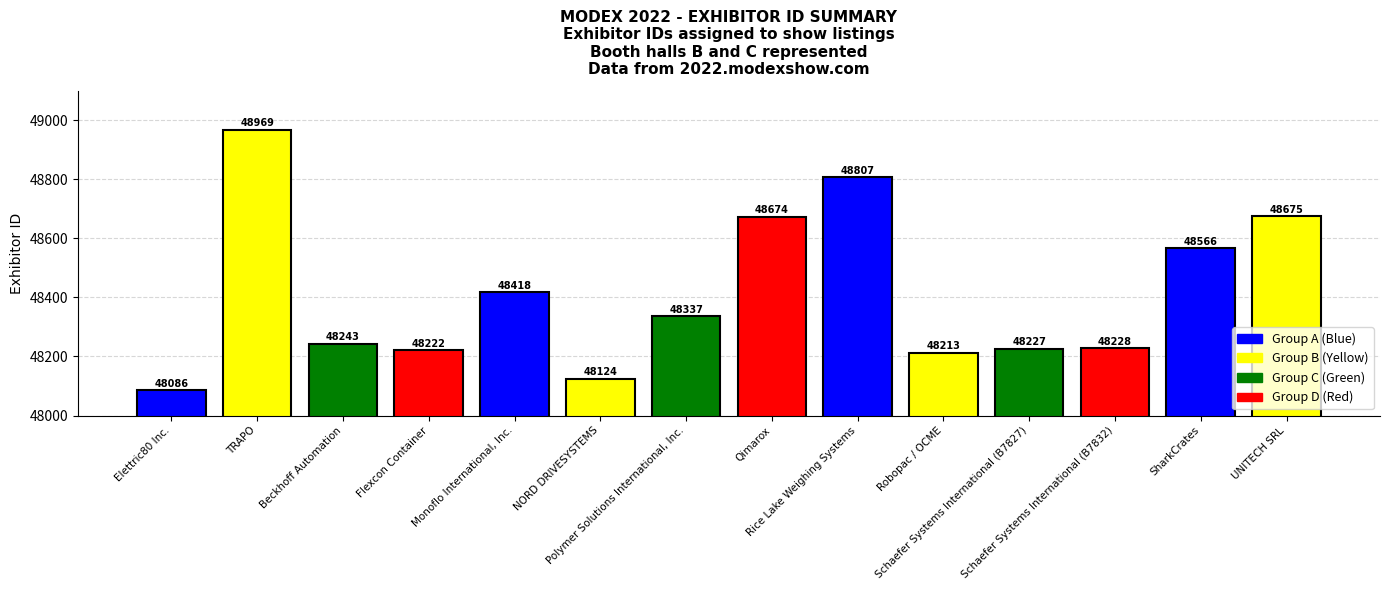

The chart shows a value of 66927 at Schaefer Systems International (B7832). True or false?

False